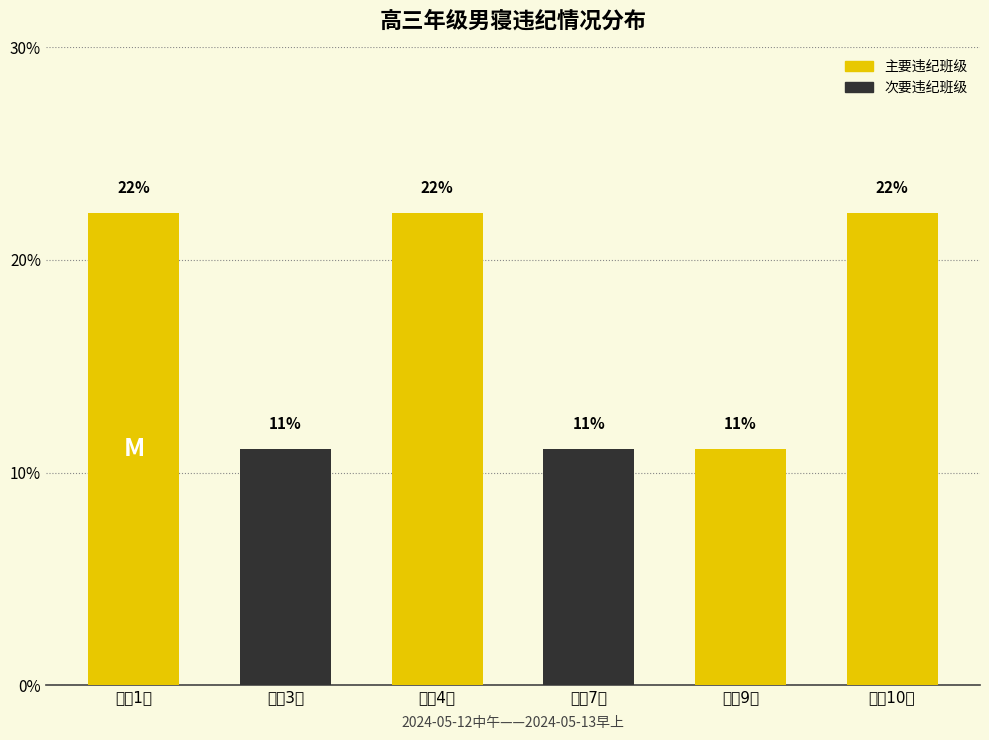

Are the bars horizontal?

No